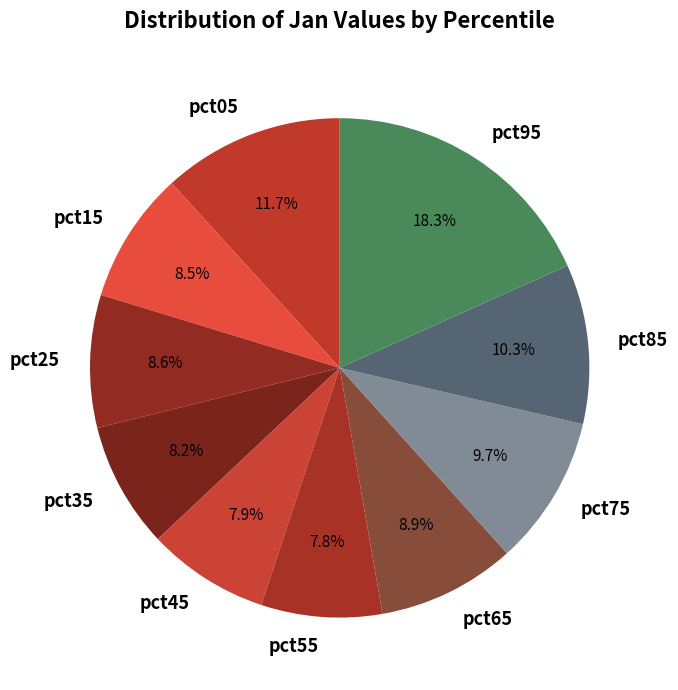

Does pct05 account for over 50% of the chart?

No